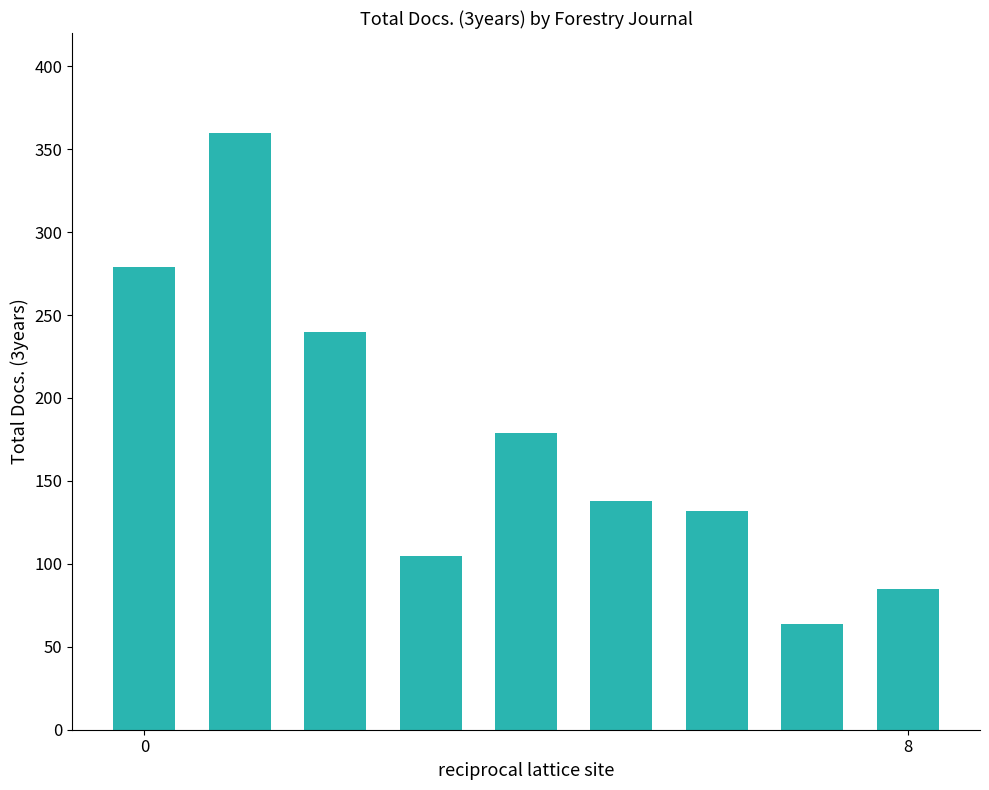

What is the value of the 7th bar from the left?

132